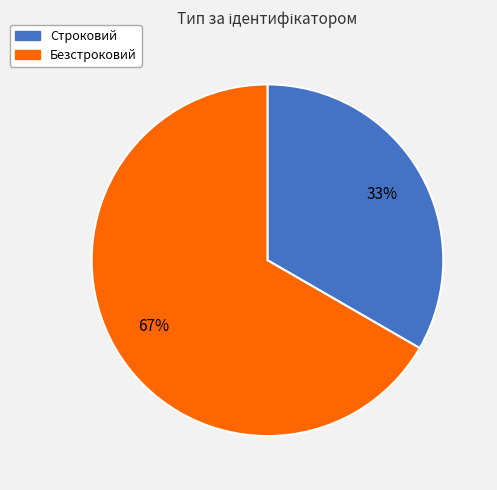

The Безстроковий slice represents 67% of the pie. True or false?

True